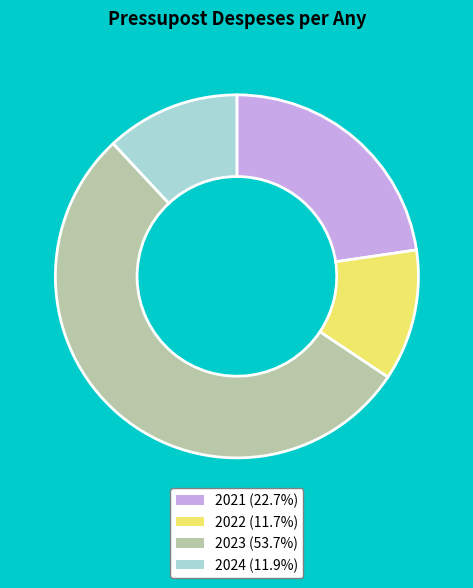

What is the majority slice?

2023